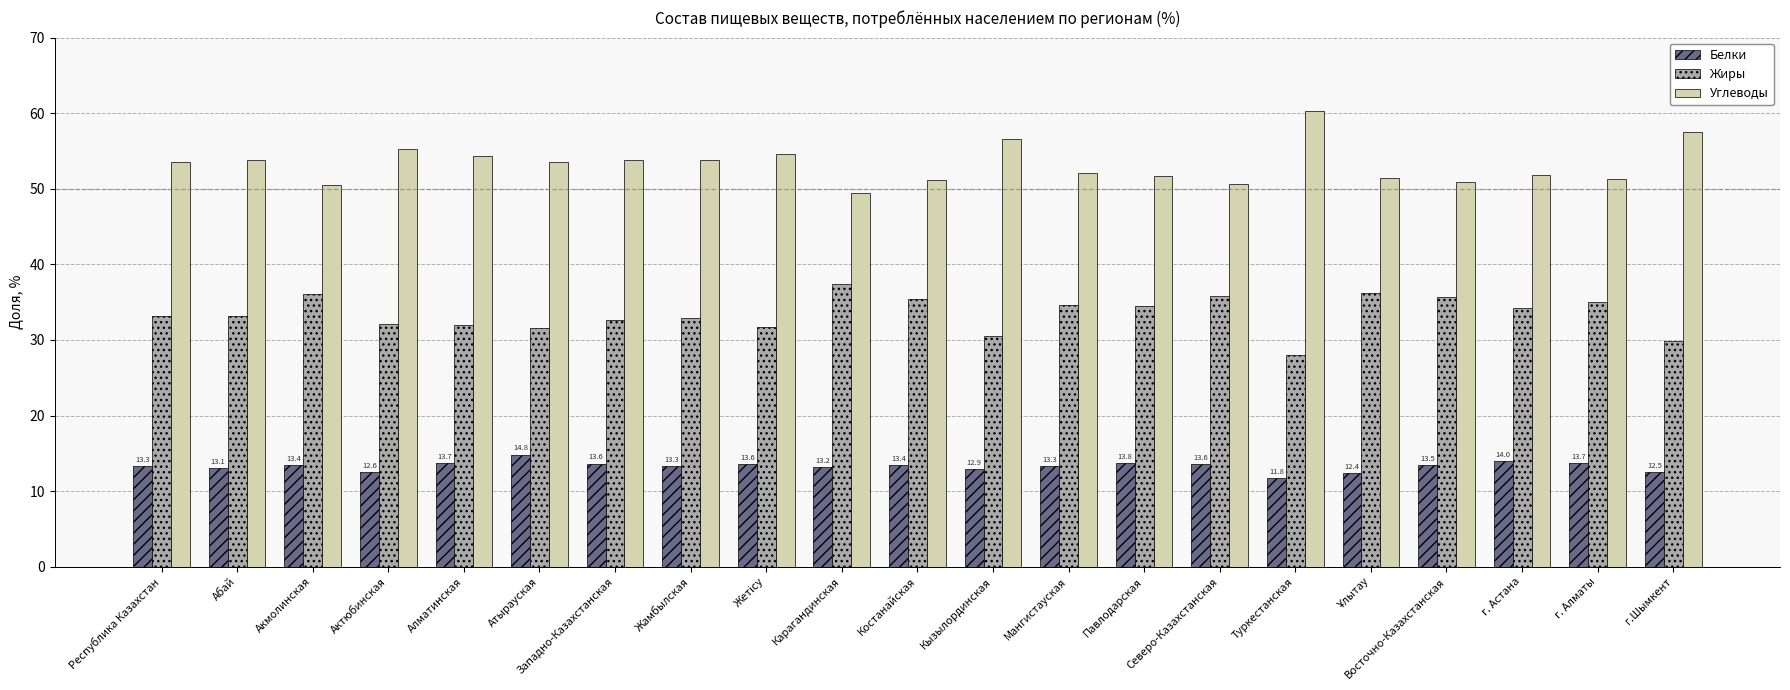

How many groups of bars are there?

21